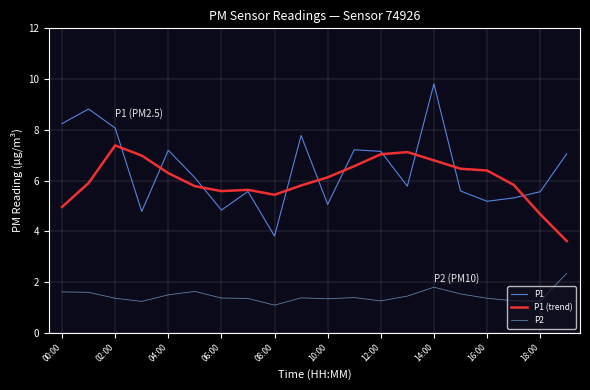

What is the smallest value displayed?

1.1